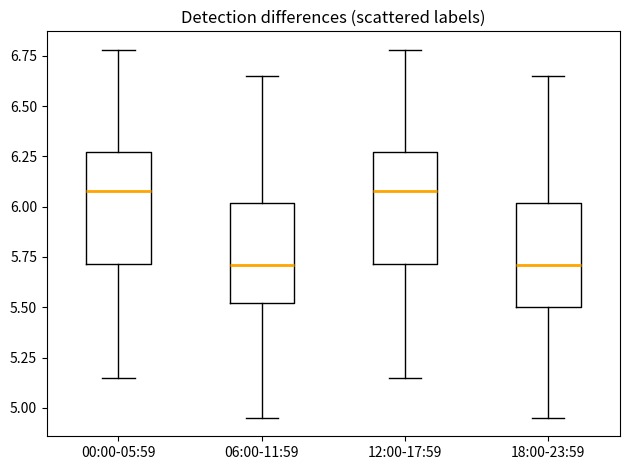

Reading left to right, transcribe this box plot: for each box, give where its median line is, the range the box spans, and where its two whiskers end, as read against the y-axis. The values are not printed on the chart, so give them approximately, as read against the axis.

00:00-05:59: median 6.10, box 5.70 to 6.25, whiskers 5.15 to 6.80
06:00-11:59: median 5.70, box 5.50 to 6.00, whiskers 4.95 to 6.65
12:00-17:59: median 6.10, box 5.70 to 6.25, whiskers 5.15 to 6.80
18:00-23:59: median 5.70, box 5.50 to 6.00, whiskers 4.95 to 6.65